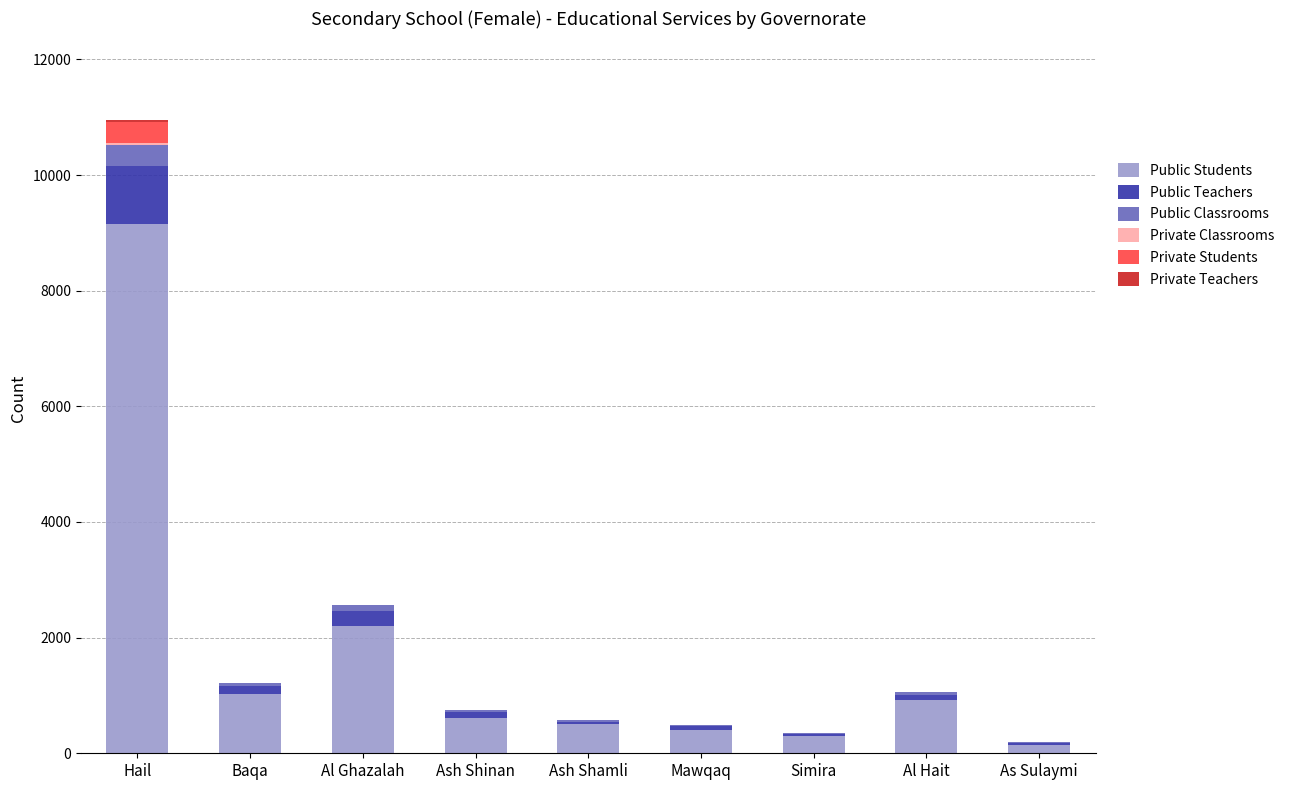

At which category is the sum across all series the highest?

Hail